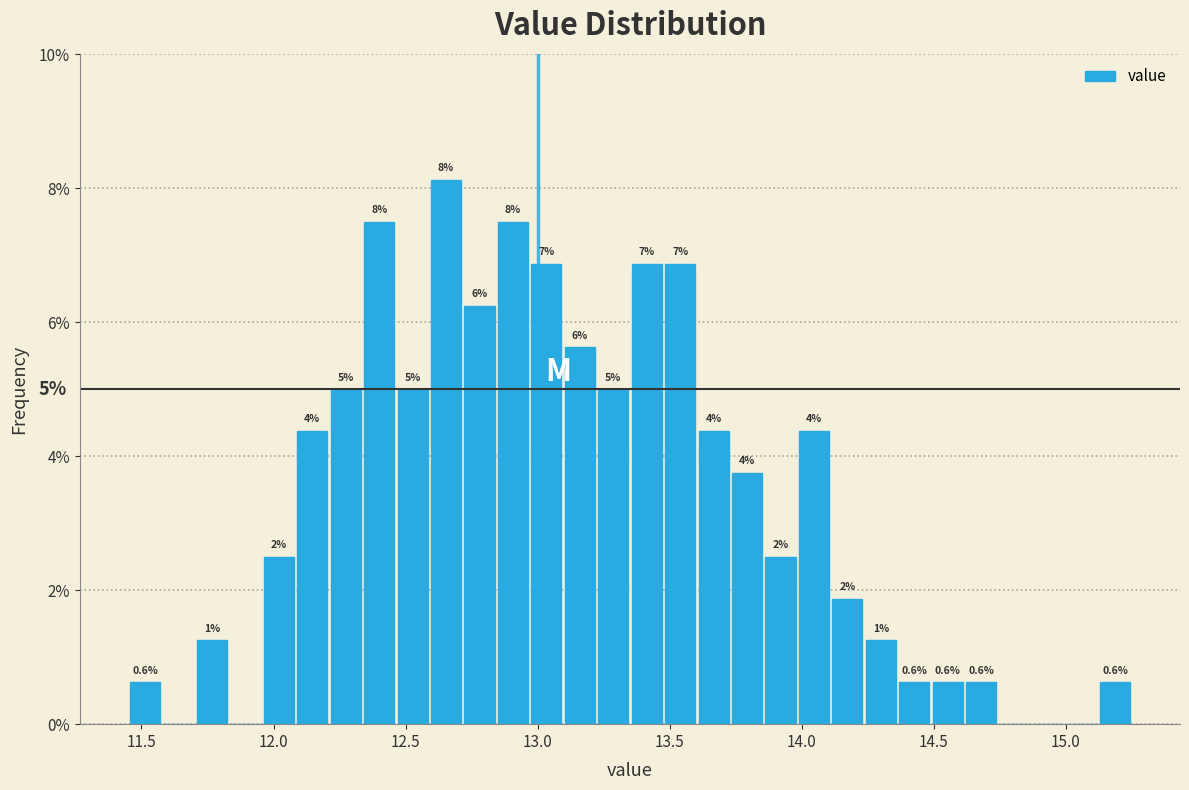

Read against the x-axis, roughly where is the centre of the tallest bar?

12.65